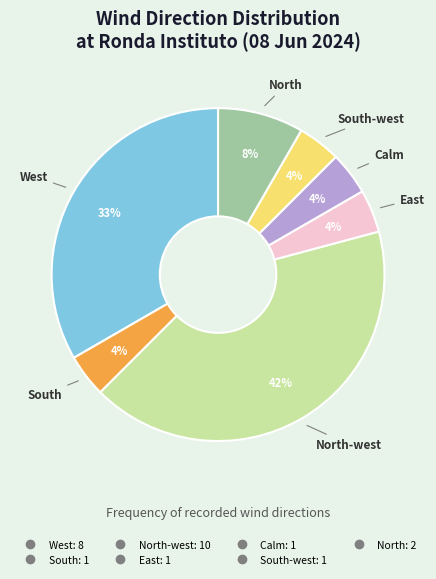

To the nearest percent, what is the average slice percentage?

14%